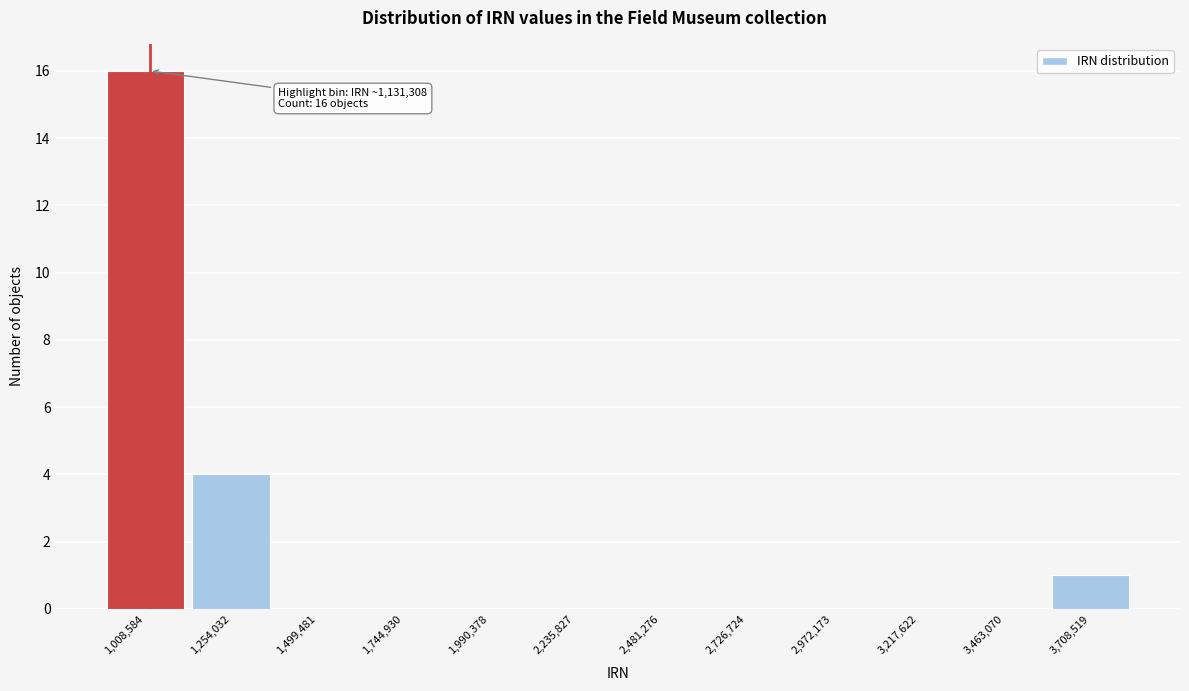

Reading left to right, transcribe all the data shown in this chart.

1,008,584=16	1,254,032=4	1,499,481=0	1,744,930=0	1,990,378=0	2,235,827=0	2,481,276=0	2,726,724=0	2,972,173=0	3,217,622=0	3,463,070=0	3,708,519=1